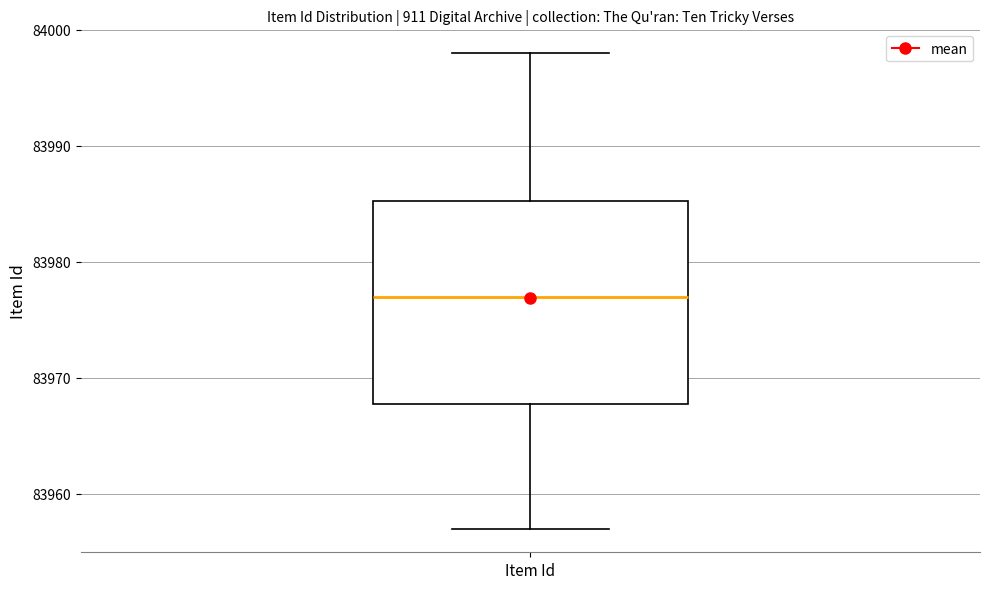

Read this box plot against the y-axis: the position of the median line, the range covered by the box, and the ends of both whiskers. The values are not printed on the chart, so give them approximately, as read against the axis.

median 83977, box 83968 to 83985, whiskers 83957 to 83998